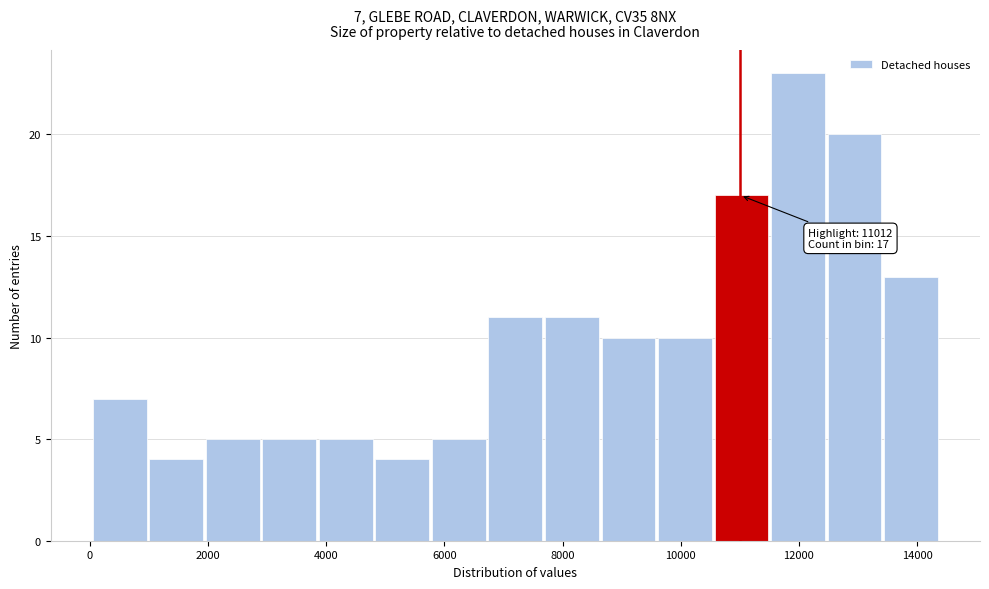

Which range on the x-axis has the tallest bar?

11600 to 12400